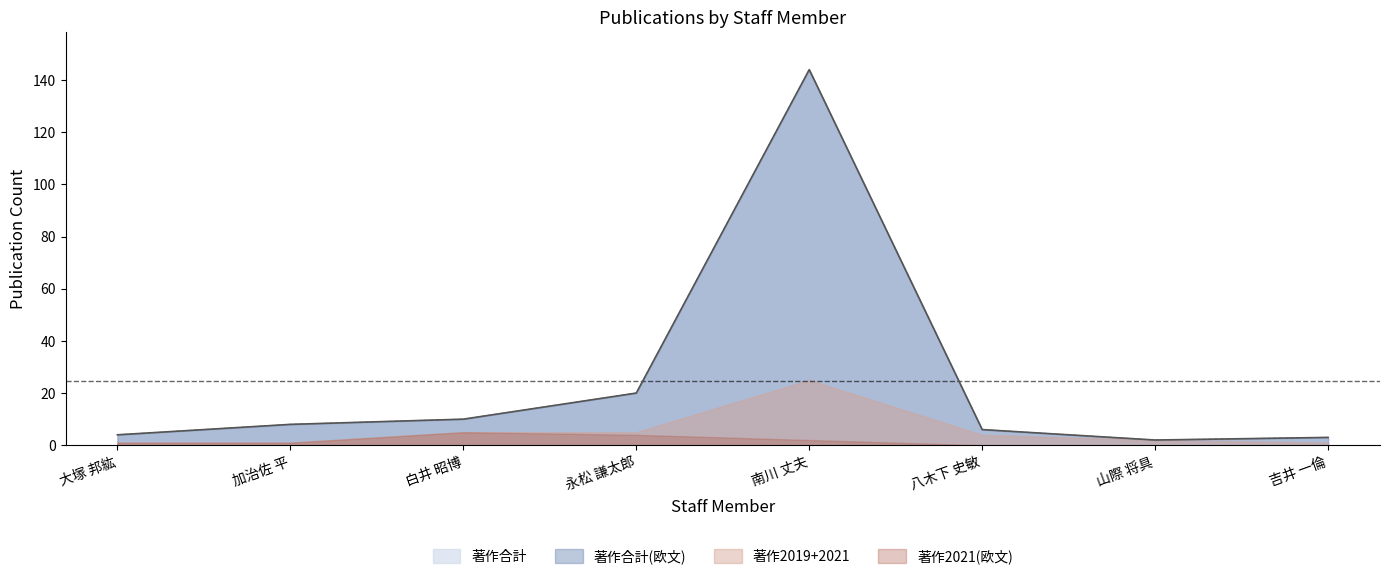

At which label is 著作2021(欧文) closest to 2?

南川 丈夫